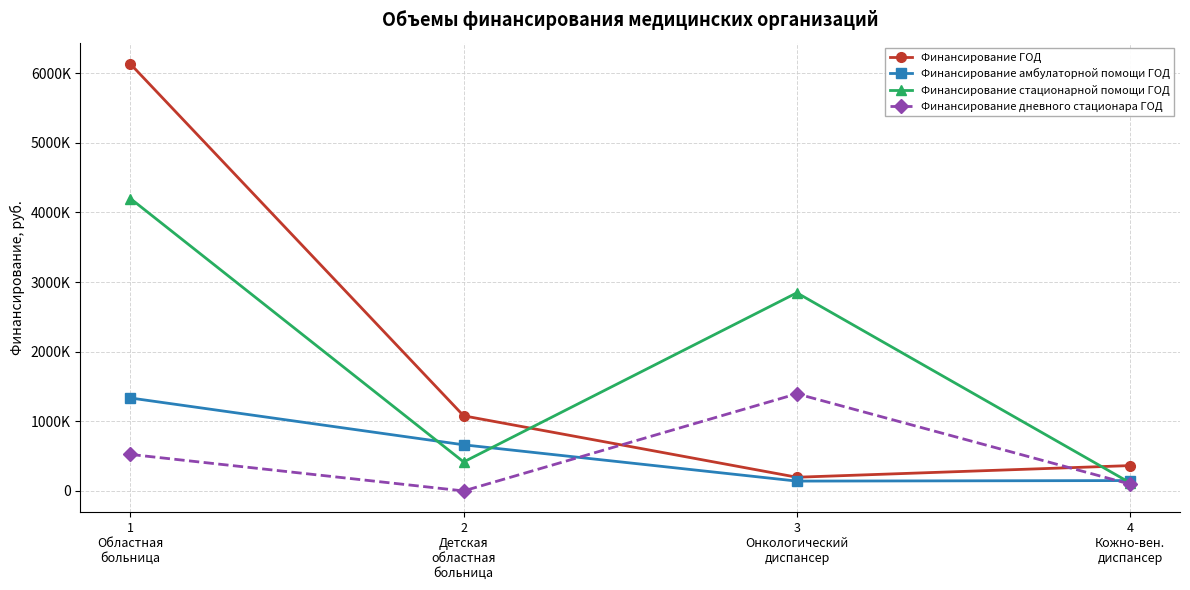

Where is the first local minimum for Финансирование стационарной помощи ГОД?

2
Детская
областная
больница